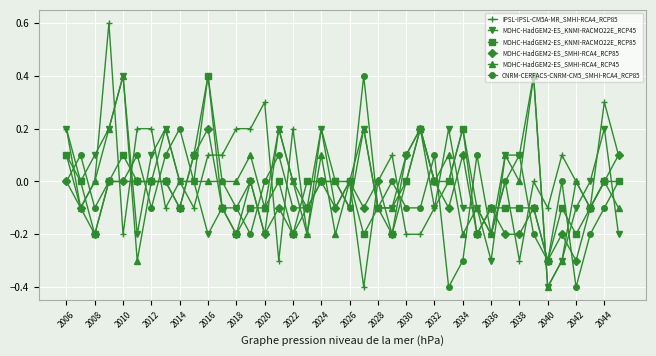

What is the value of the IPSL-IPSL-CM5A-MR_SMHI-RCA4_RCP85 point at the 11th from the left?

0.1